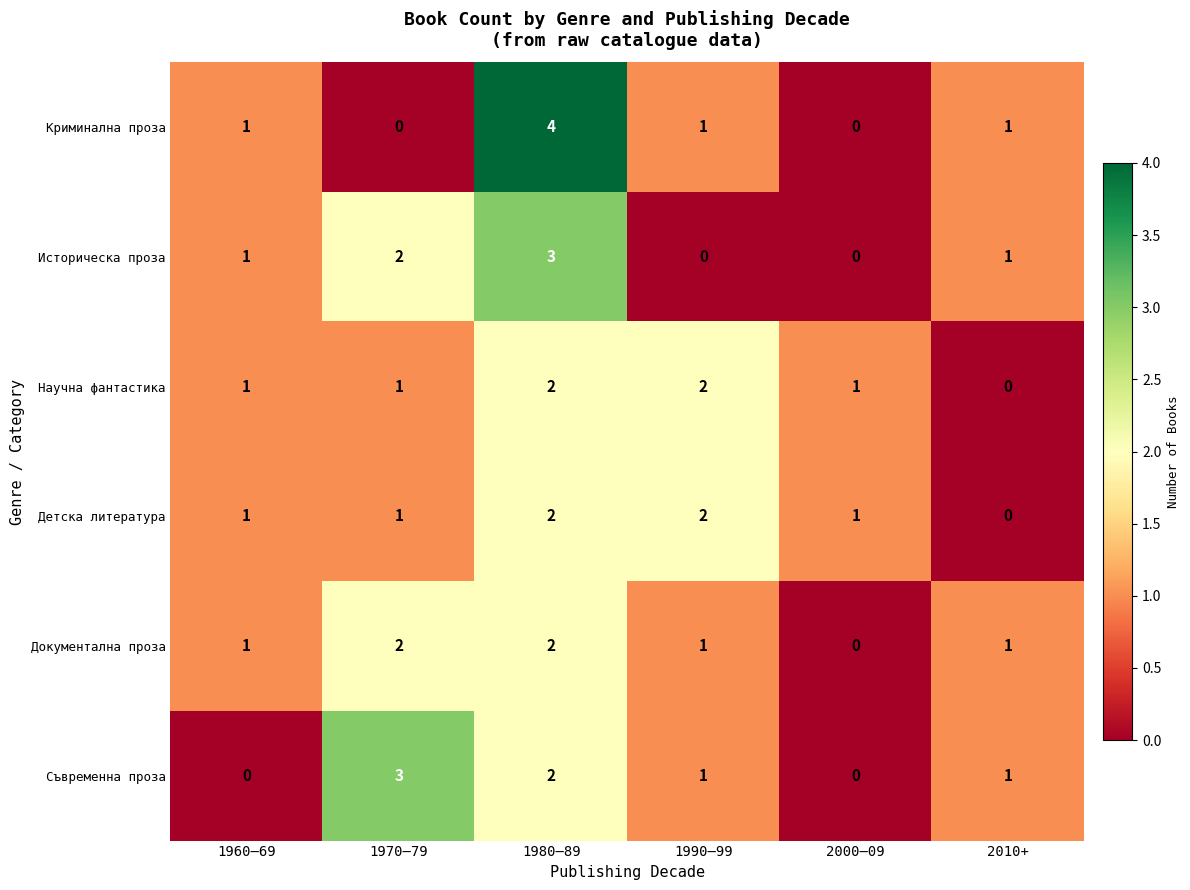

The value of Историческа проза at 1960–69 is 2. True or false?

False